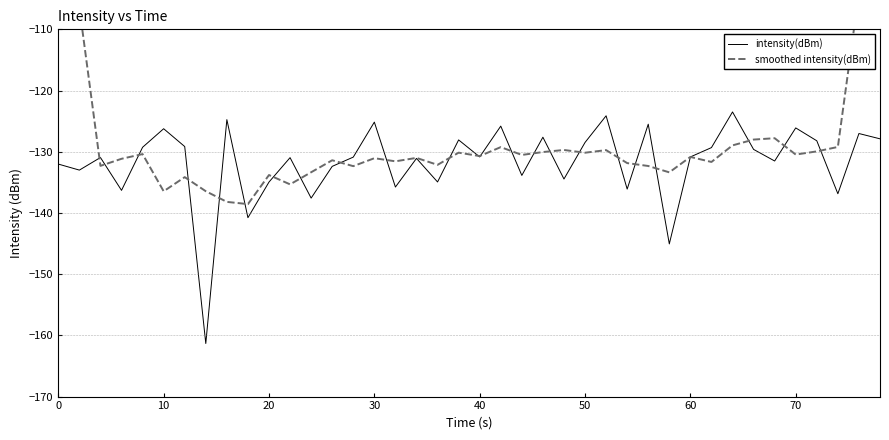

What is the lowest value of the intensity(dBm) series?

-161.3